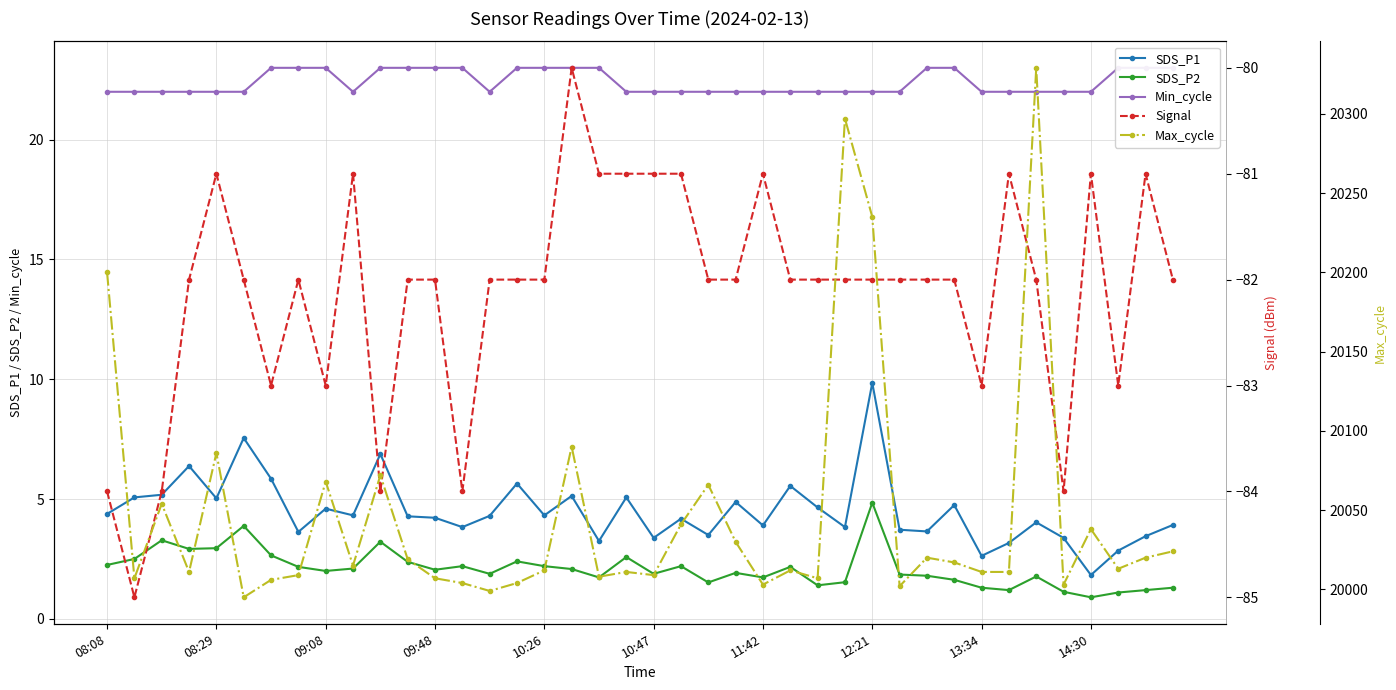

True or false: SDS_P1 has a value of 5.5 at 13.

False